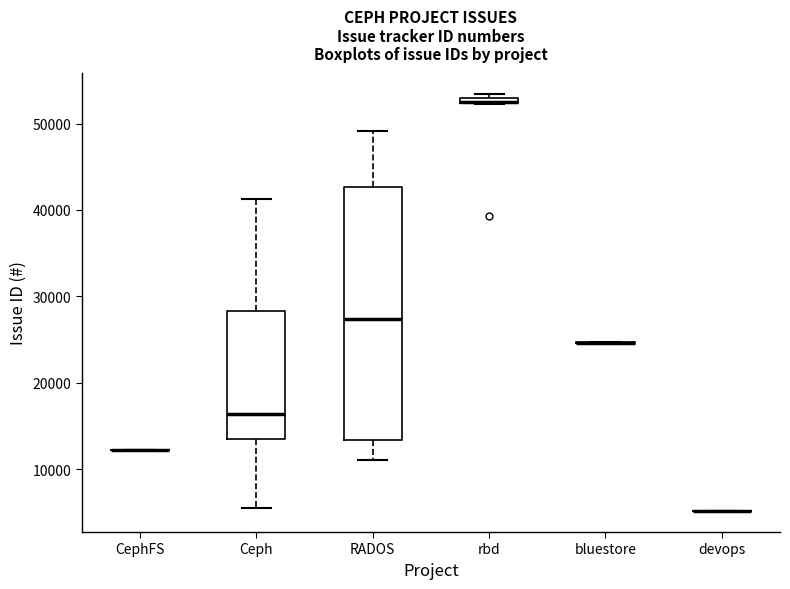

Comparing the boxes themselves (not the whiskers), which one is the tallest?

RADOS